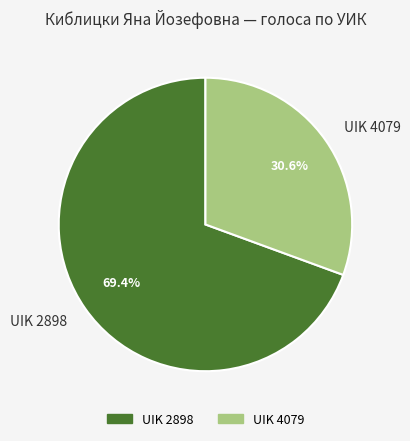

What is the ratio of the value at UIK 4079 to the value at UIK 2898?

0.4